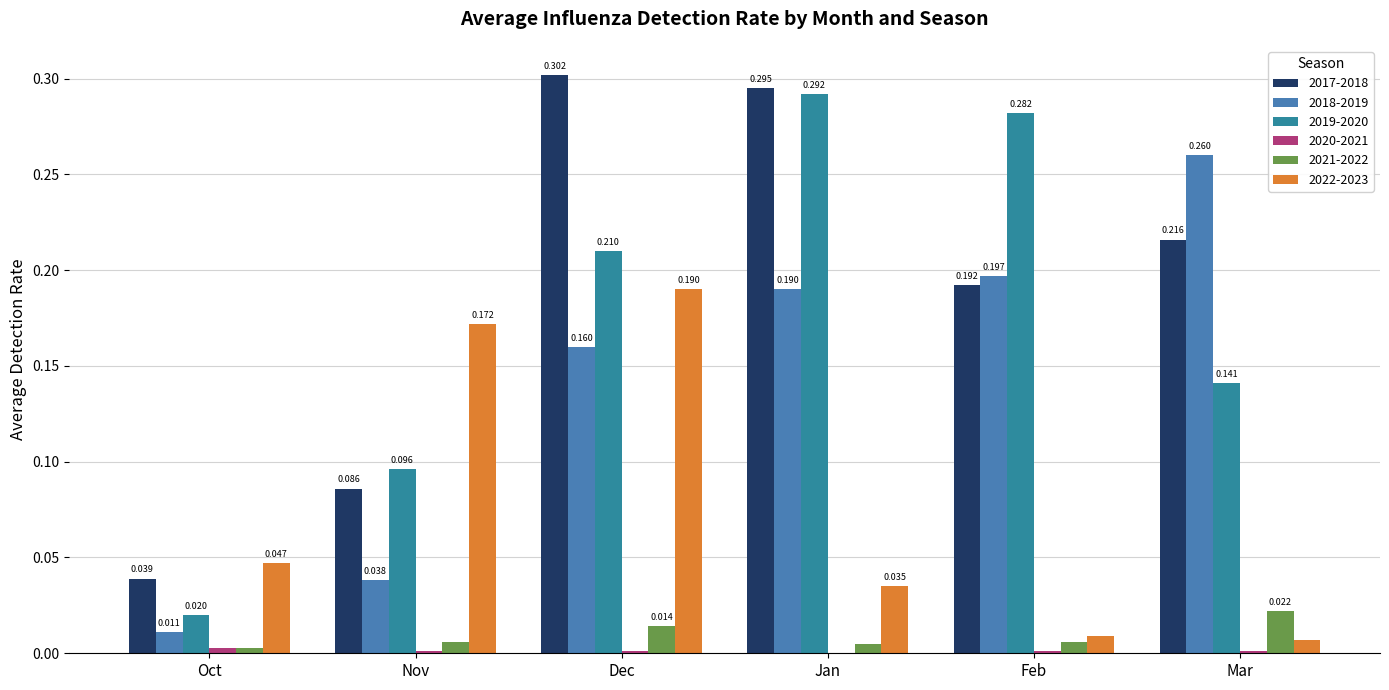

Between Nov and Dec, which series saw the biggest shift?

2017-2018